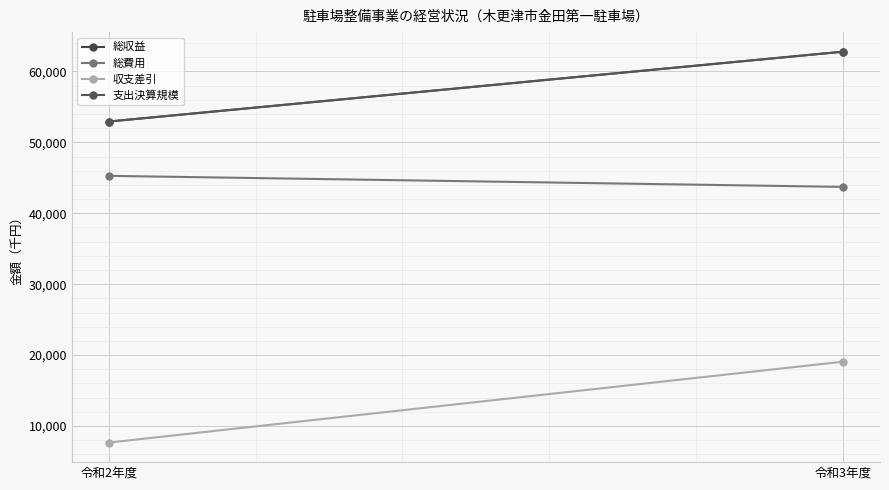

What is the total value across all series at 令和3年度?

188367